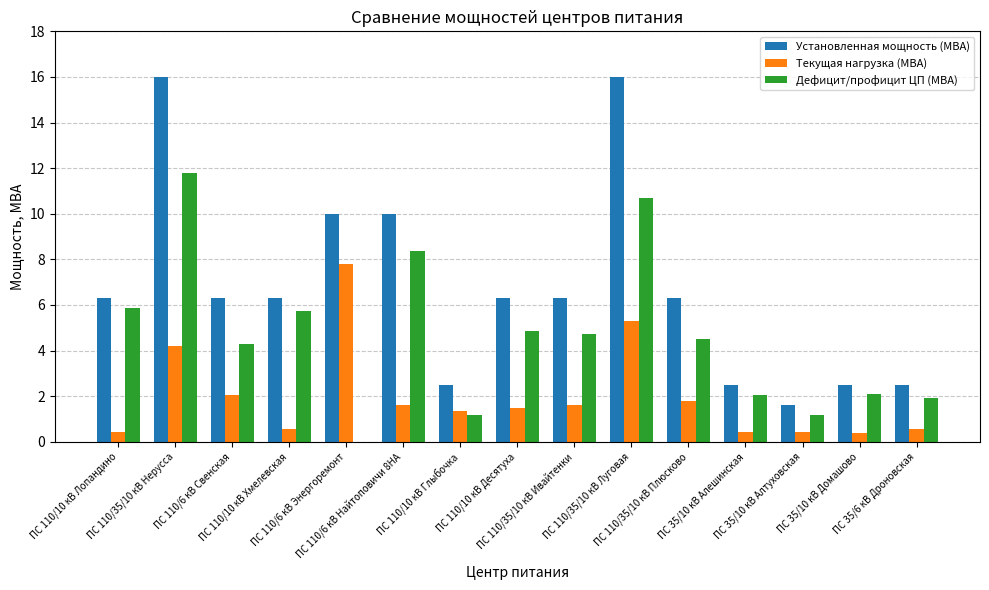

Which series has the widest spread of values?

Дефицит/профицит ЦП (МВА)